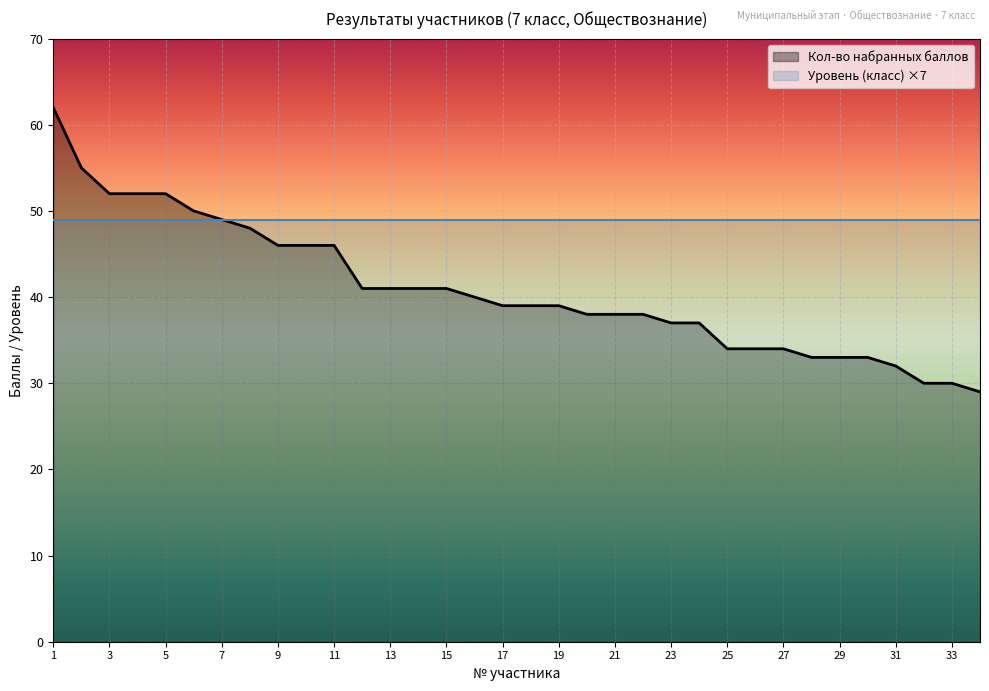

What is the approximate value at 1, to the nearest 5?

60